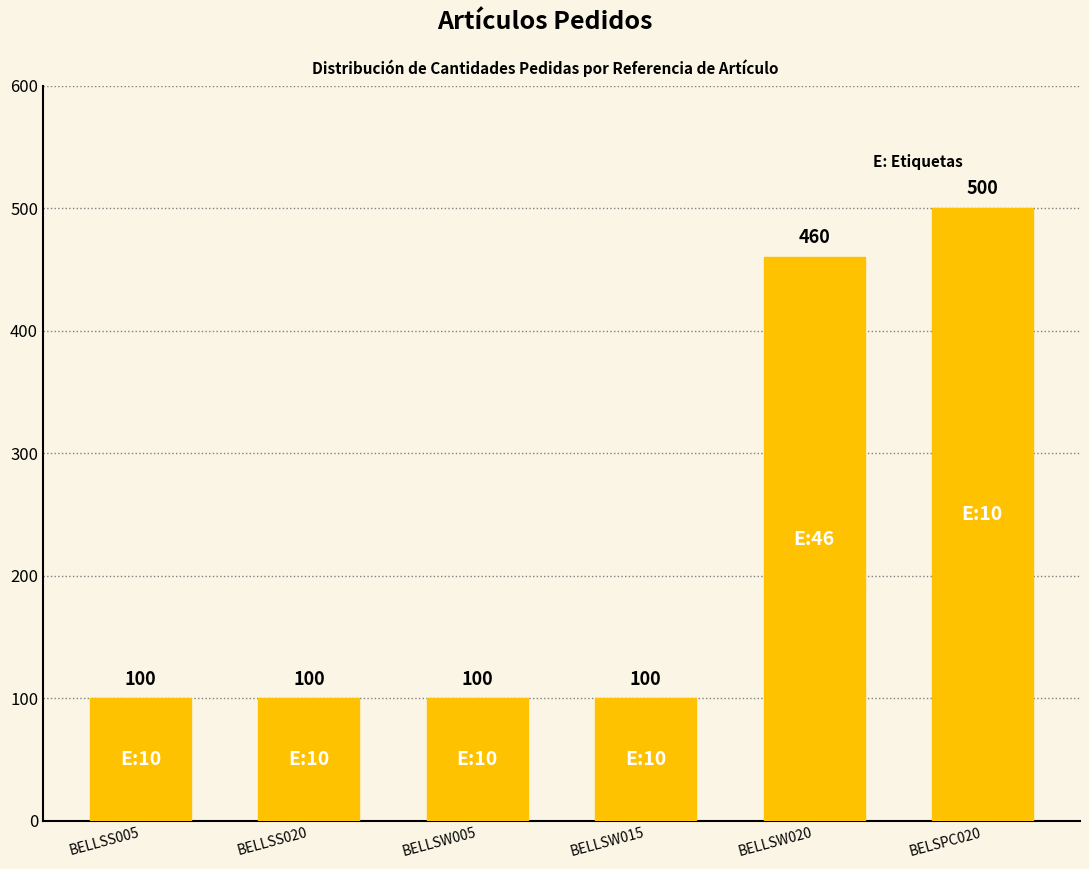

What is the minimum value shown in the chart?

100